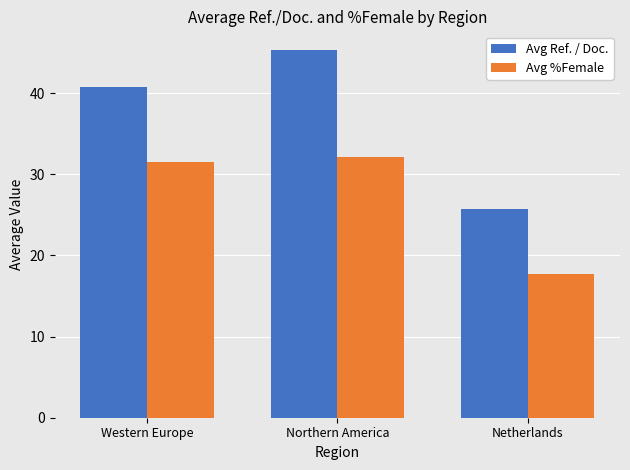

How many data points in Avg Ref. / Doc. are above 40?

2